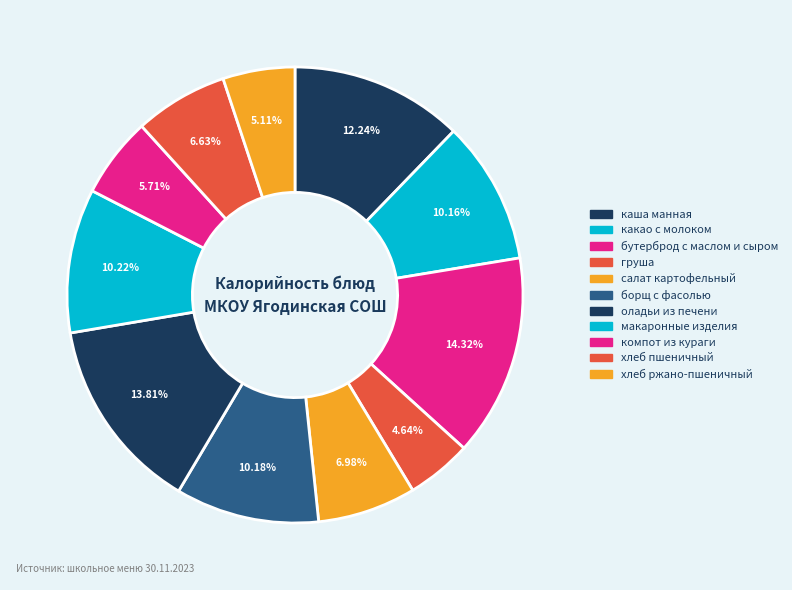

To the nearest percent, what is the combined percentage of салат картофельный and оладьи из печени?

21%